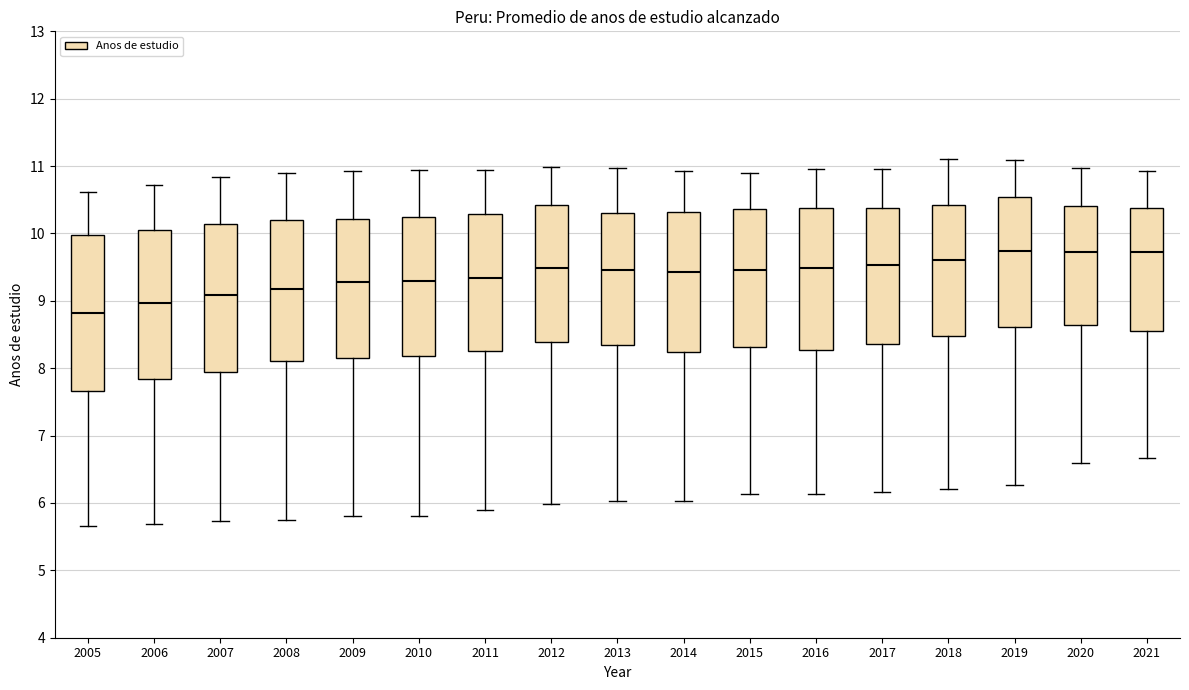

Comparing the boxes themselves (not the whiskers), which one is the tallest?

2005